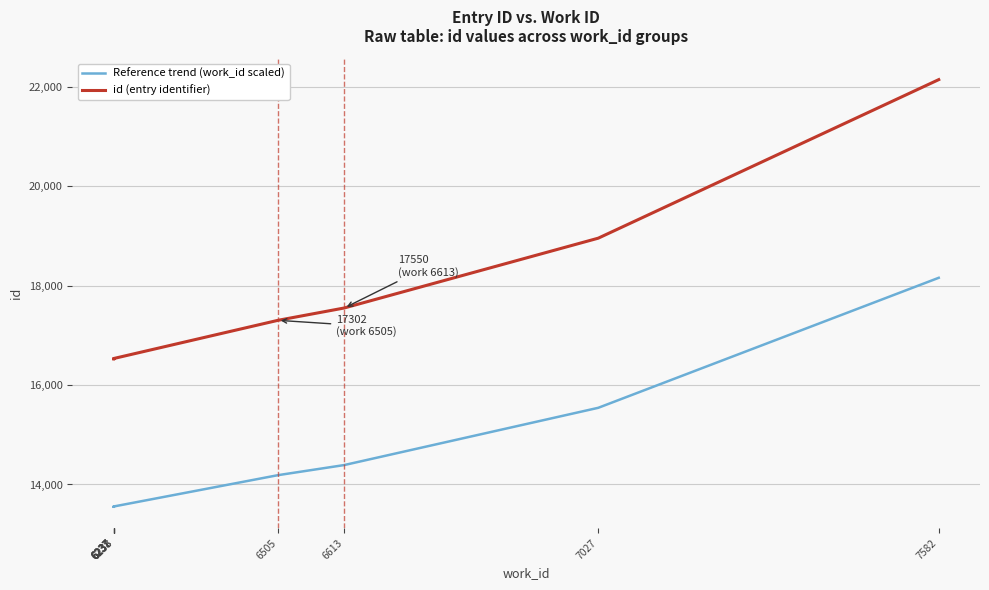

Reading left to right, extract all data points from this chart.

Reference trend (work_id scaled): 6237=13552.1	6237=13553.0	6238=13554.6	6238=13555.4	6237=13556.2	6237=13557.1	6505=14187.6	6613=14391.0	7027=15542.3	7582=18157.3
id (entry identifier): 6237=16527.0	6237=16528.0	6238=16530.0	6238=16531.0	6237=16532.0	6237=16533.0	6505=17302.0	6613=17550.0	7027=18954.0	7582=22143.0